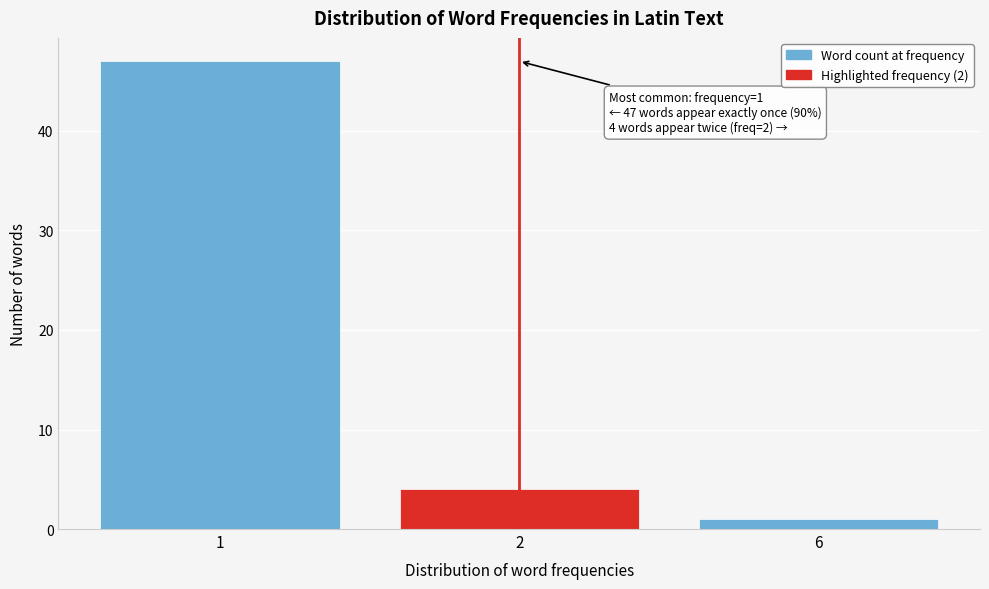

Reading left to right, transcribe all the data shown in this chart.

47	4	1